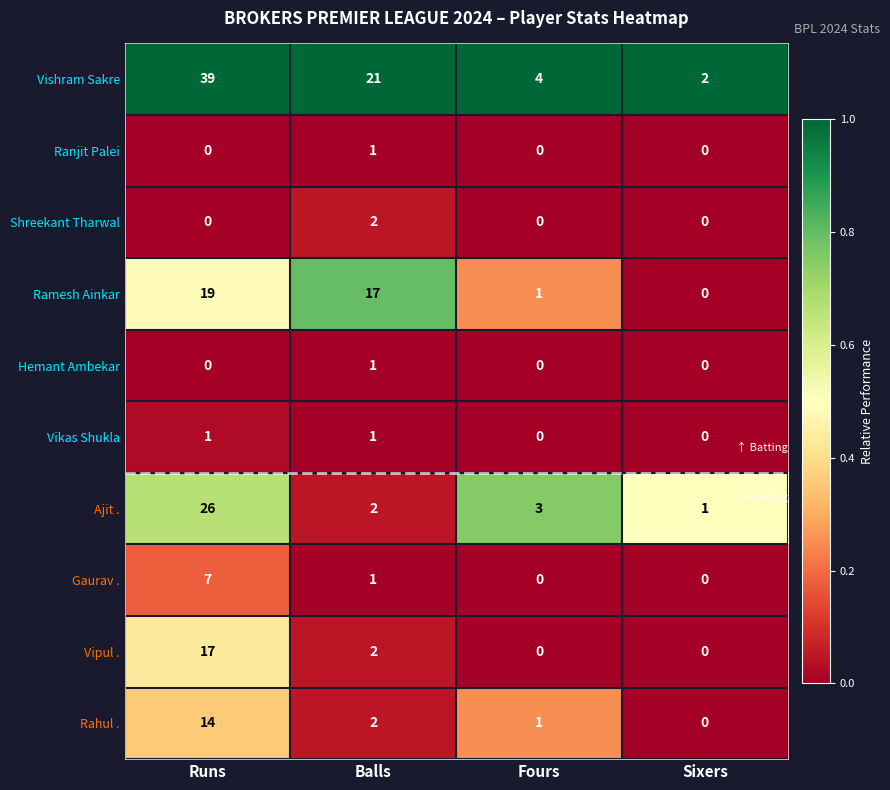

Which label corresponds to the largest value in the chart?

Runs